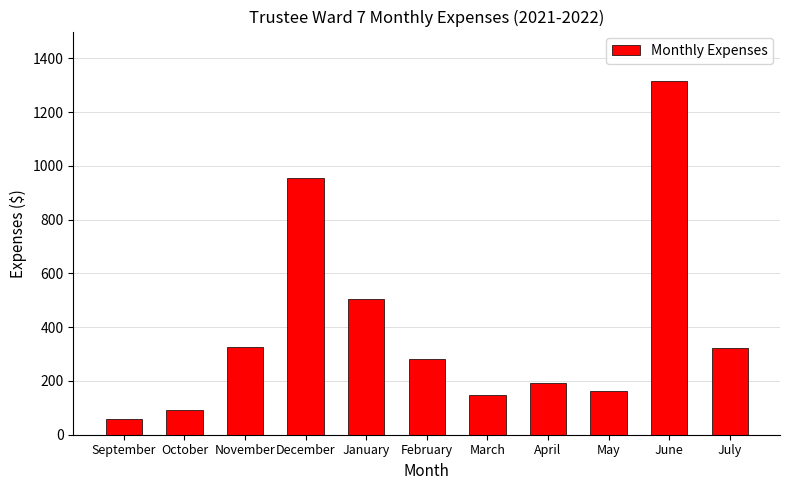

Is it true that the value at July is 320.8?

True